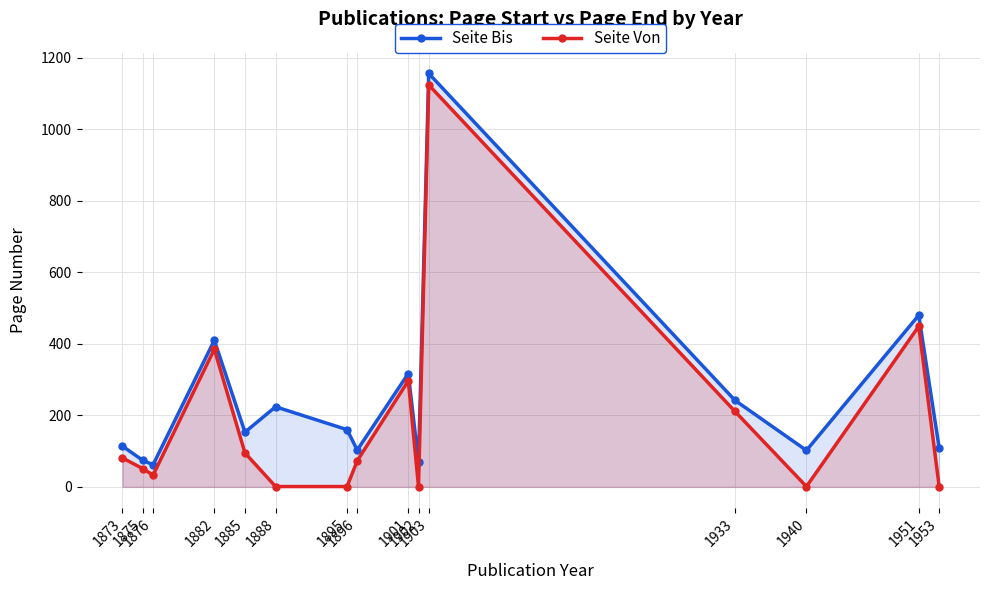

True or false: Seite Bis and Seite Von cross at least once.

False